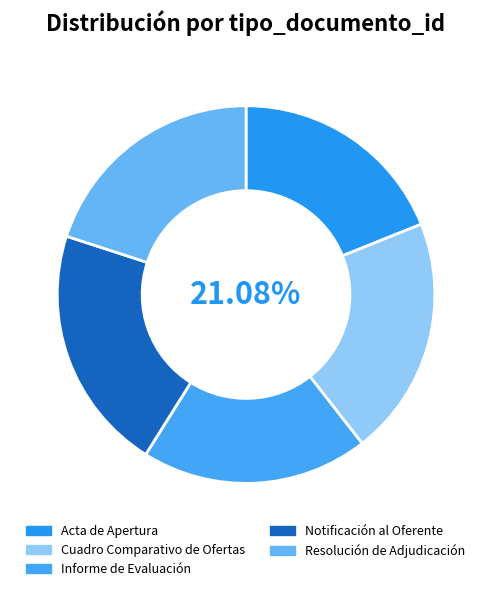

Count the number of slices in the pie.

5